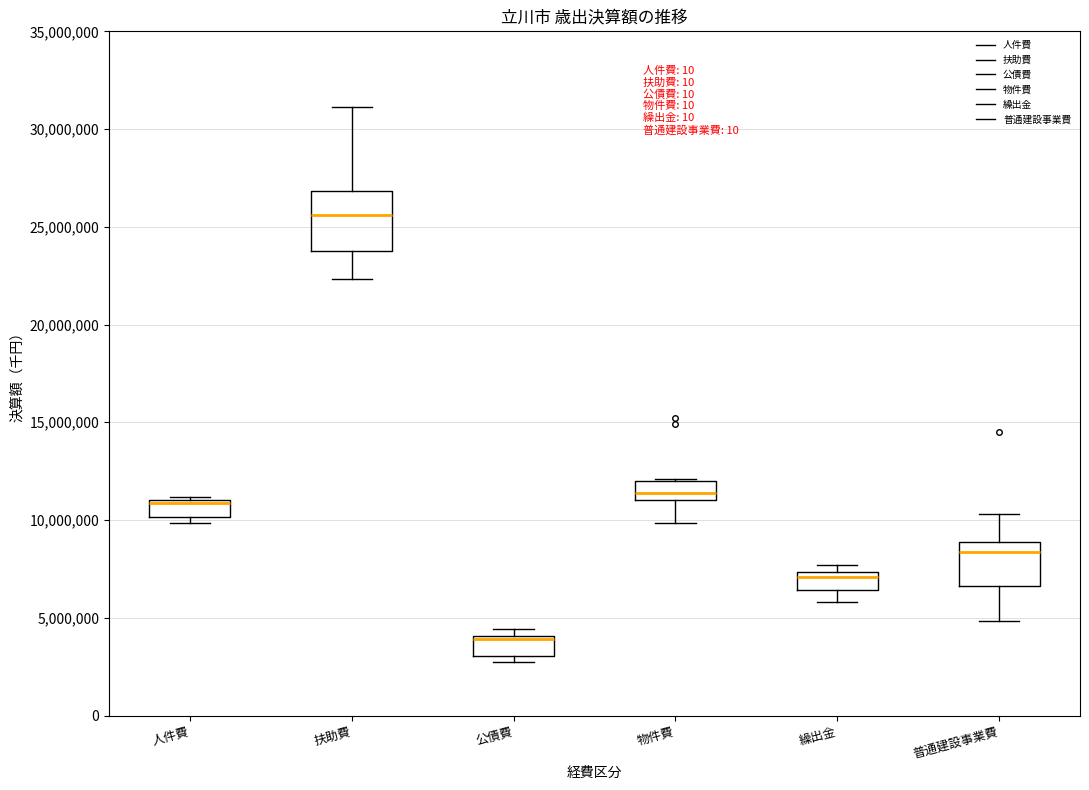

Reading left to right, transcribe this box plot: for each box, give where its median line is, the range the box spans, and where its two whiskers end, as read against the y-axis. The values are not printed on the chart, so give them approximately, as read against the axis.

人件費: median 11000000 (drawn on the box's upper edge), box 10000000 to 11000000, whiskers 10000000 (just below the box's lower edge) to 11000000 (just above the box's upper edge)
扶助費: median 25500000, box 24000000 to 27000000, whiskers 22500000 to 31000000
公債費: median 4000000 (just below the box's upper edge), box 3000000 to 4000000, whiskers 3000000 (just below the box's lower edge) to 4500000
物件費: median 11500000, box 11000000 to 12000000, whiskers 10000000 to 12000000
繰出金: median 7000000, box 6500000 to 7500000, whiskers 6000000 to 7500000 (just above the box's upper edge)
普通建設事業費: median 8500000, box 6500000 to 9000000, whiskers 5000000 to 10500000